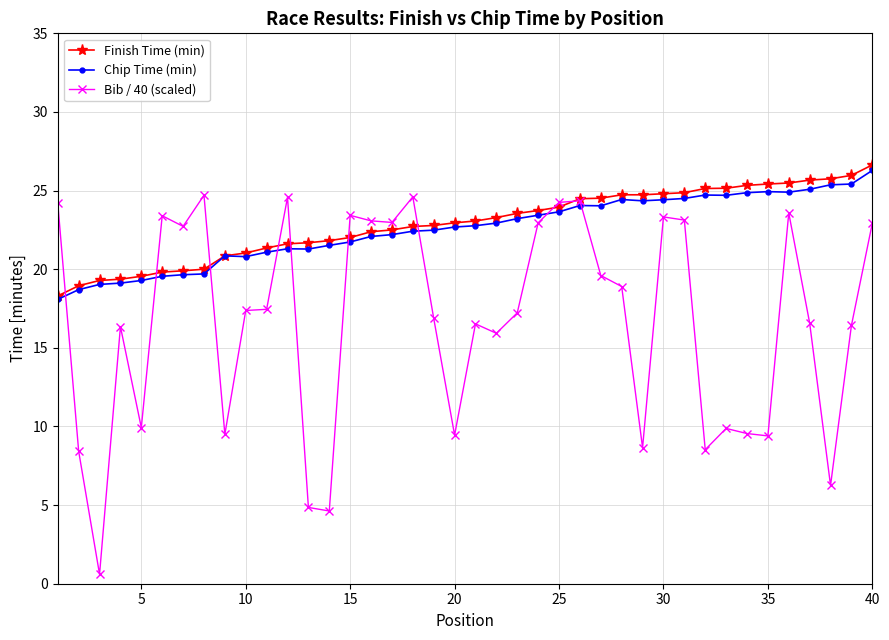

True or false: Chip Time (min) and Bib / 40 (scaled) cross at least once.

True